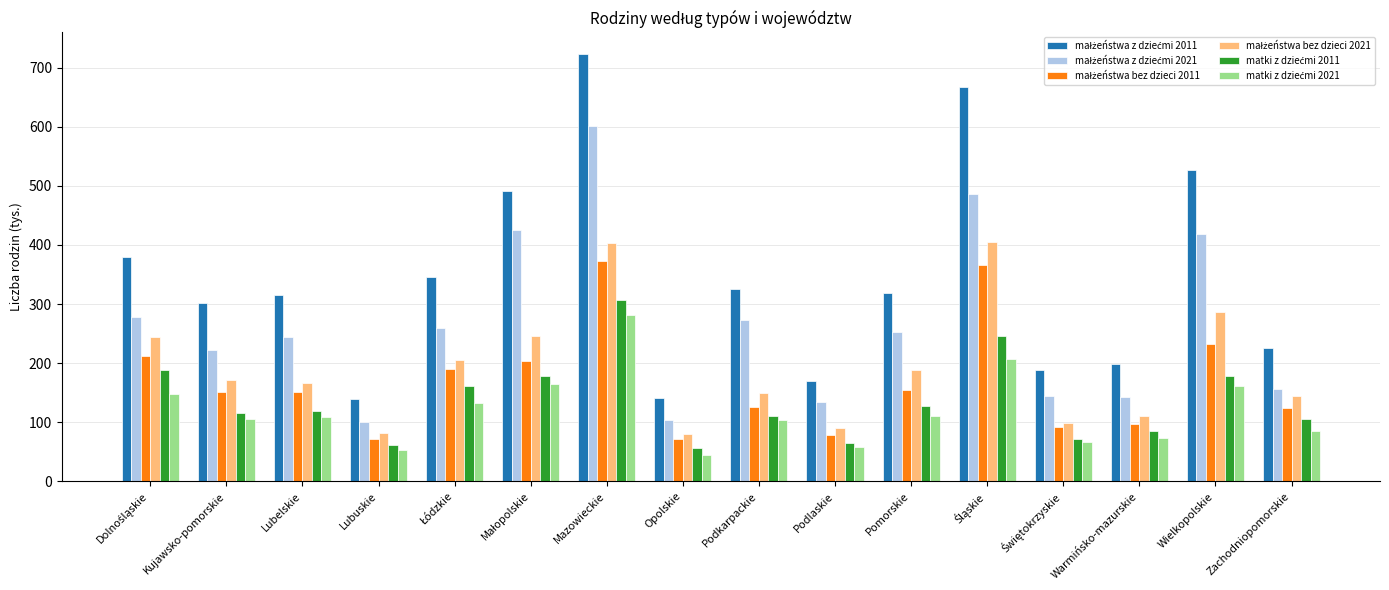

What is the smallest value displayed?

45.2